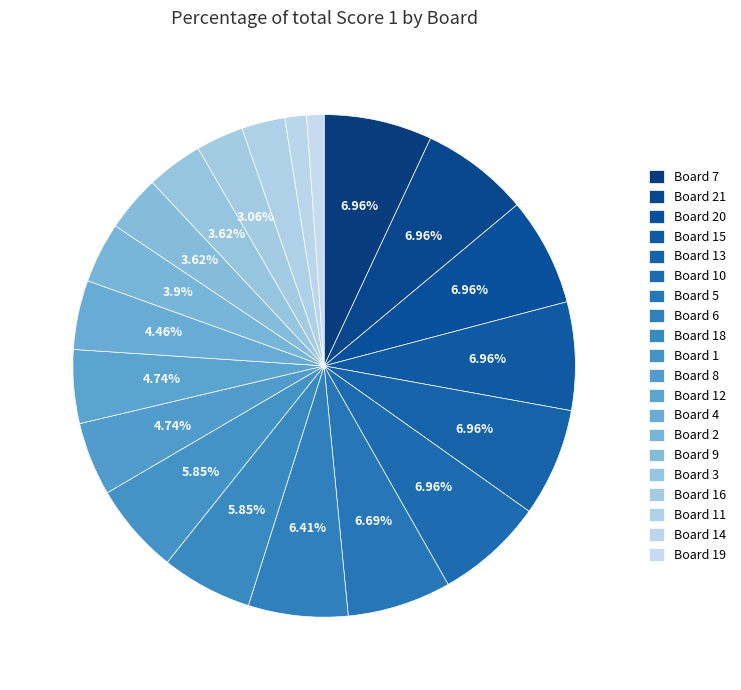

The Board 13 slice represents 7% of the pie. True or false?

True